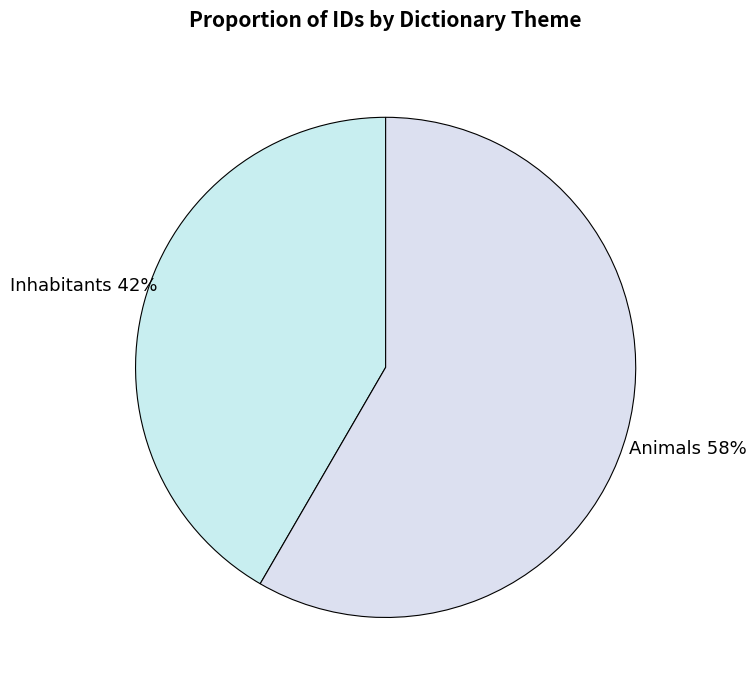

What percentage is the Inhabitants slice, to the nearest percent?

42%